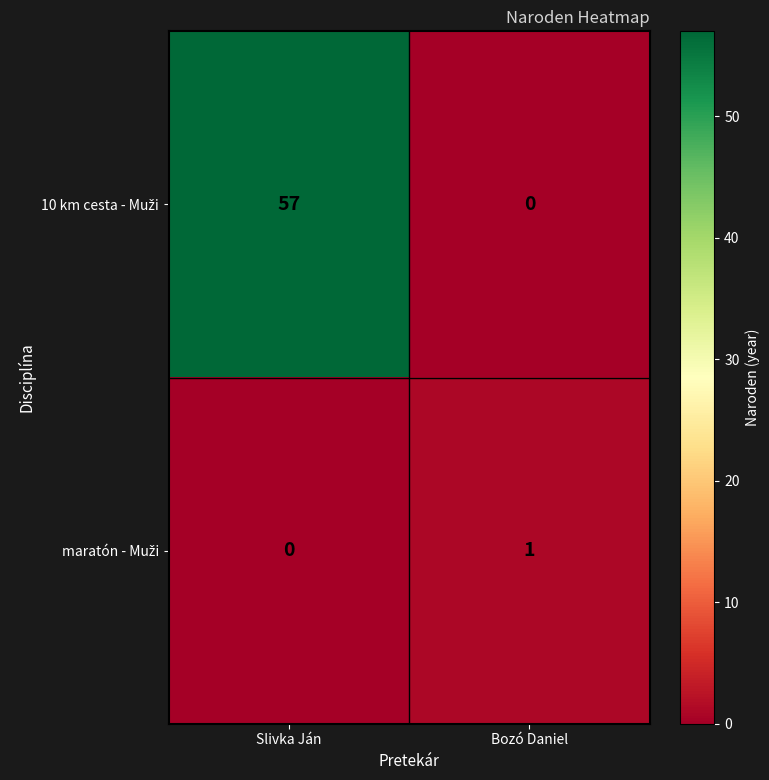

What is the spread (max minus min) of values at Slivka Ján?

57